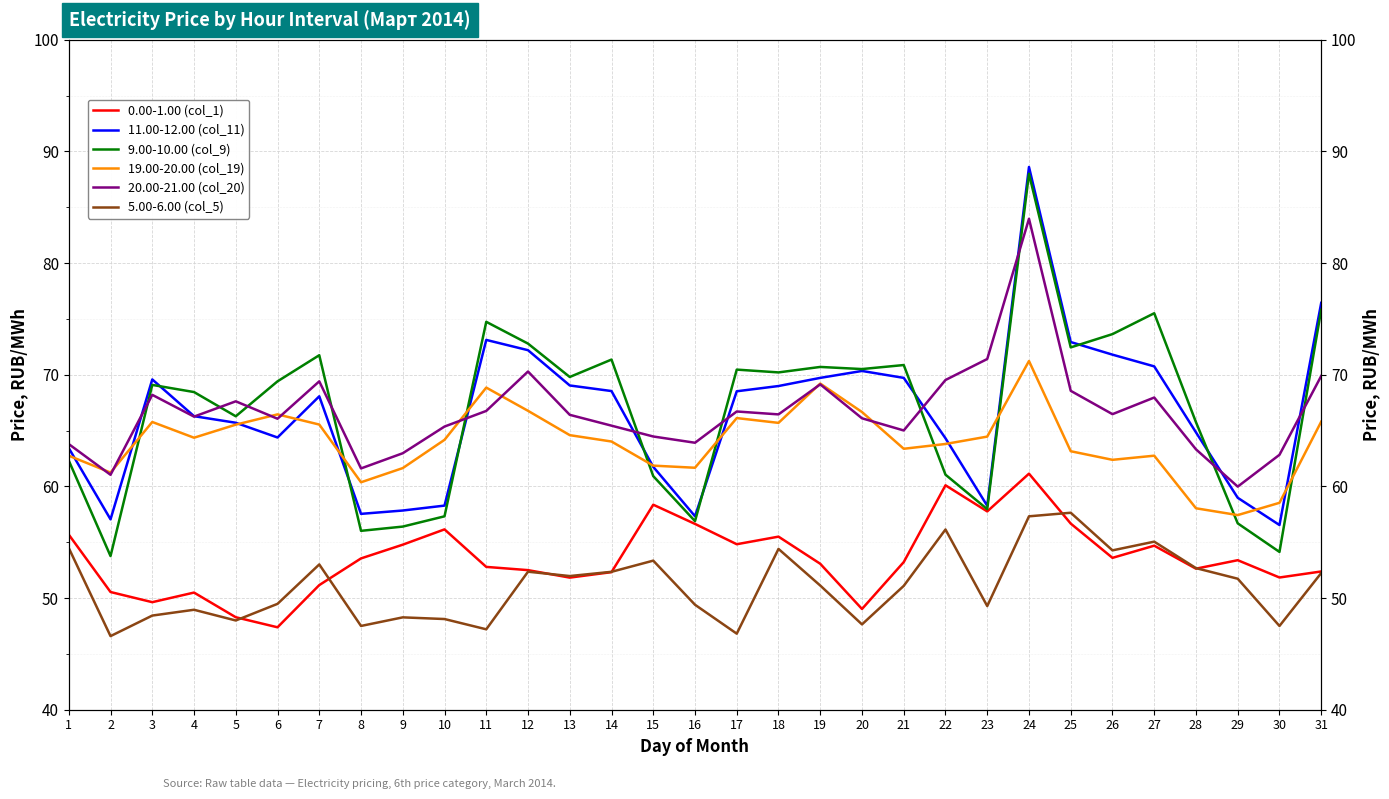

At which category does 20.00-21.00 (col_20) reach its first local peak?

3